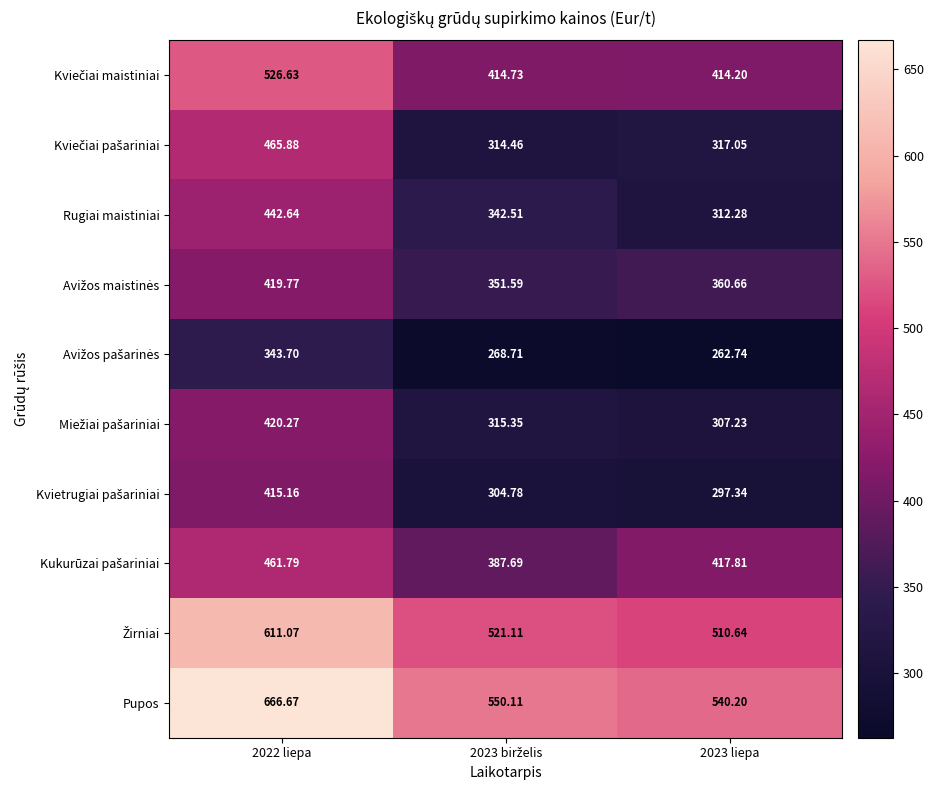

At 2023 birželis, list the series in order from largest to smallest.

Pupos, Žirniai, Kviečiai maistiniai, Kukurūzai pašariniai, Avižos maistinės, Rugiai maistiniai, Miežiai pašariniai, Kviečiai pašariniai, Kvietrugiai pašariniai, Avižos pašarinės